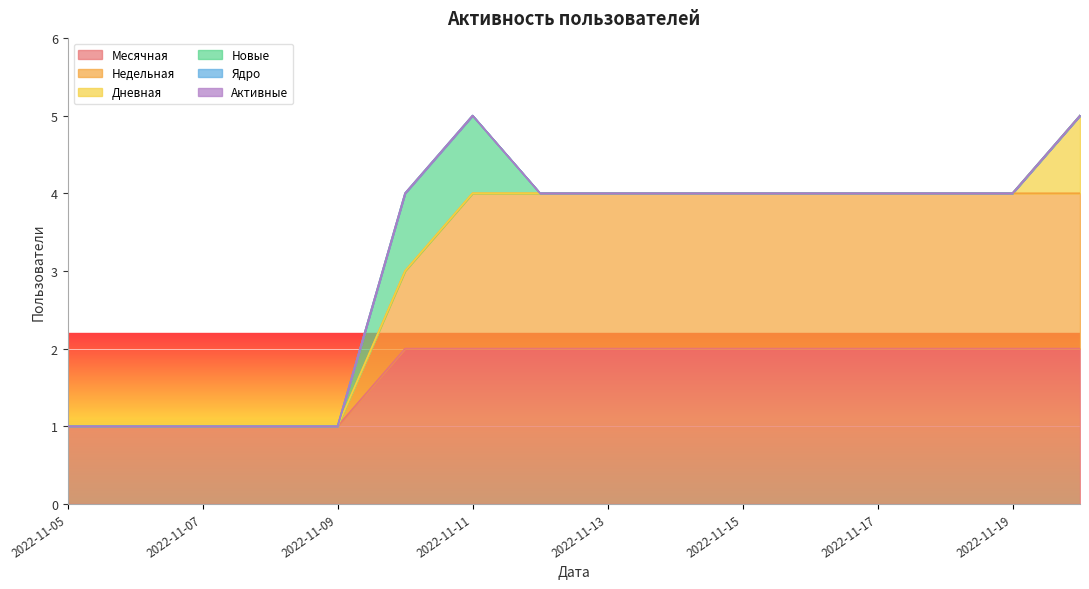

True or false: Месячная has more than 0 points higher than both neighbors.

False